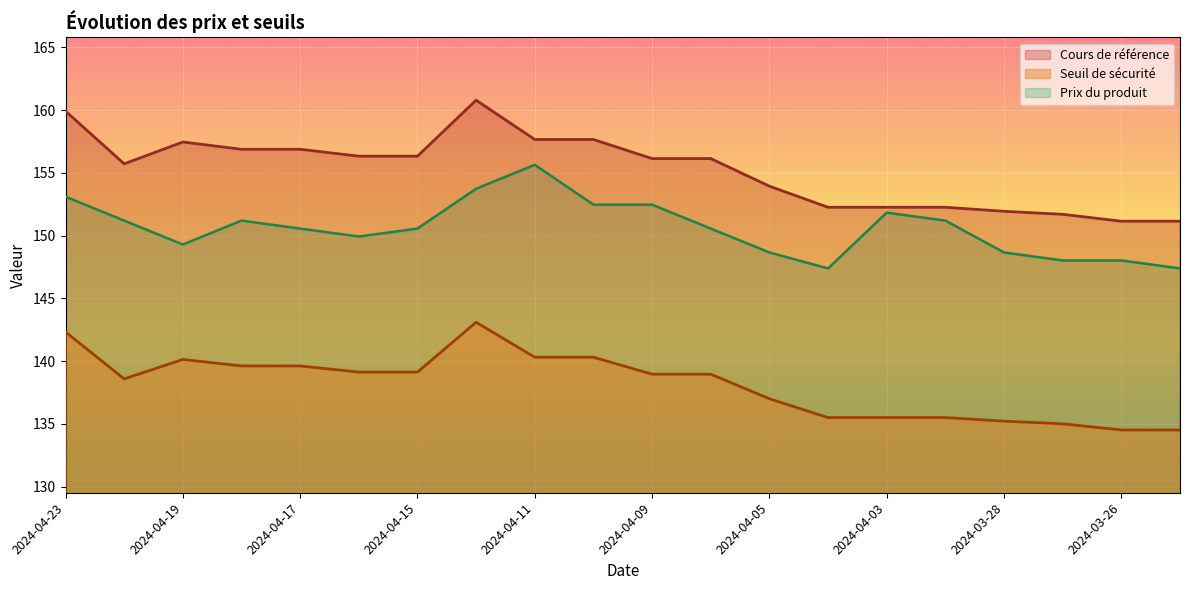

Reading right to left, list all the values displayed in this chart.

Cours de référence: 151.2	151.2	151.7	151.9	152.3	152.3	152.3	153.9	156.1	156.1	157.7	157.7	160.8	156.3	156.3	156.9	156.9	157.5	155.7	159.9
Seuil de sécurité: 134.5	134.5	135.0	135.2	135.5	135.5	135.5	137.0	139.0	139.0	140.3	140.3	143.1	139.1	139.1	139.6	139.6	140.1	138.6	142.3
Prix du produit: 147.4	148.0	148.0	148.7	151.2	151.8	147.4	148.7	150.6	152.5	152.5	155.6	153.7	150.6	149.9	150.6	151.2	149.3	151.2	153.1